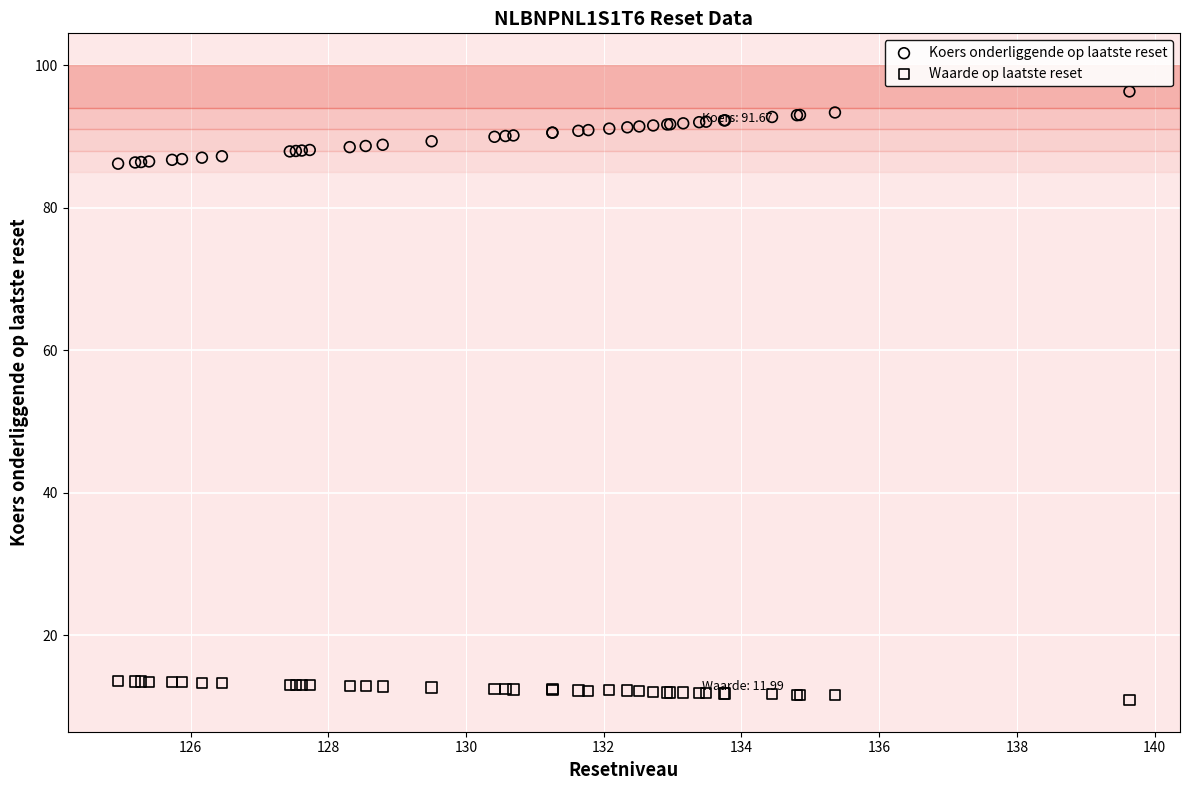

Which series reaches the minimum Y coordinate?

Waarde op laatste reset